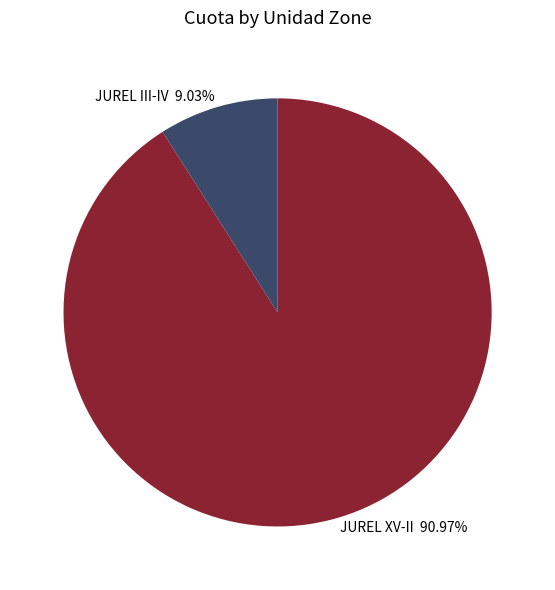

Which slice is the largest?

JUREL XV-II 90.97%